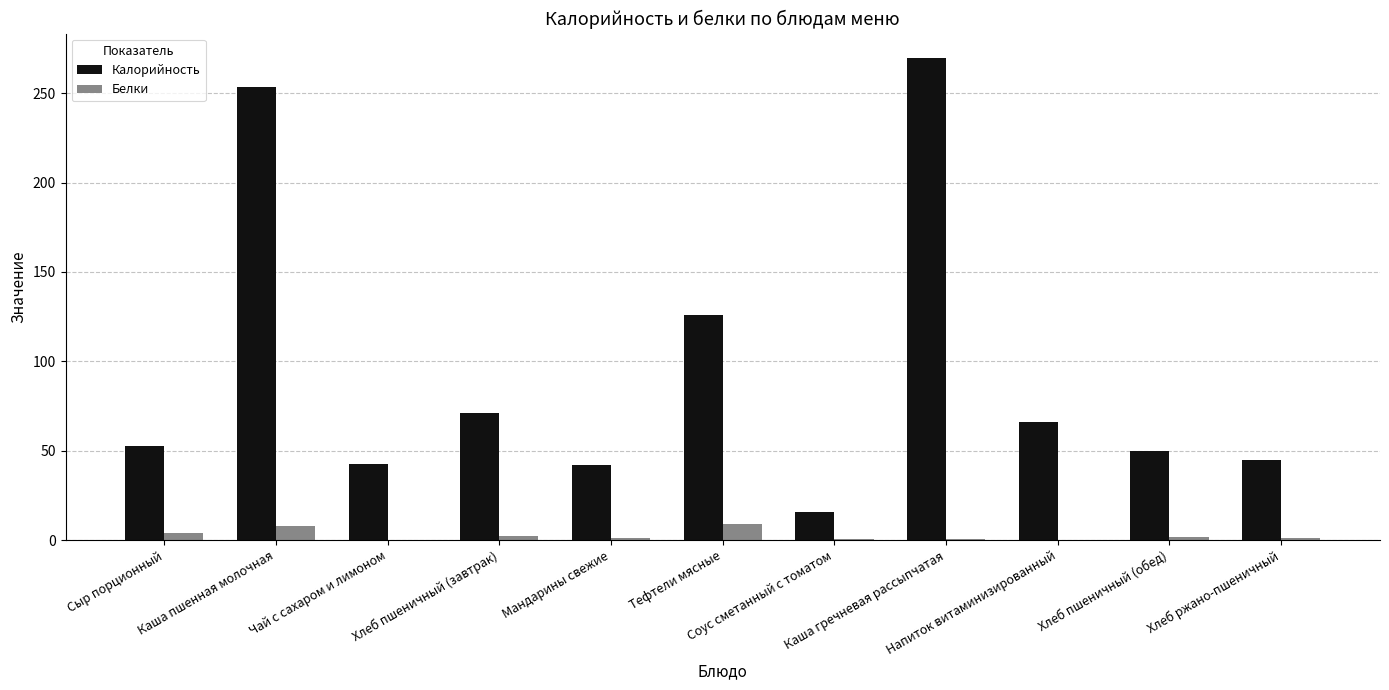

What is the approximate value of Калорийность at Хлеб пшеничный (завтрак)?

71.2